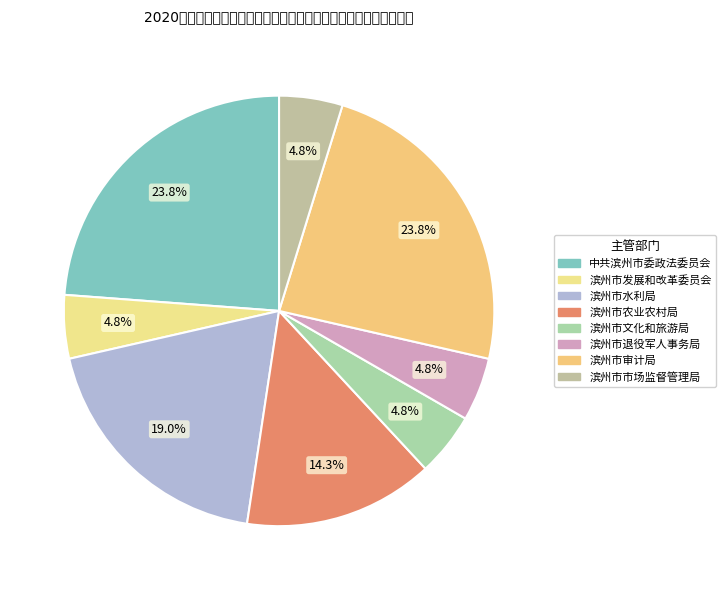

What is the ratio of the value at 滨州市退役军人事务局 to the value at 滨州市发展和改革委员会?

1.0